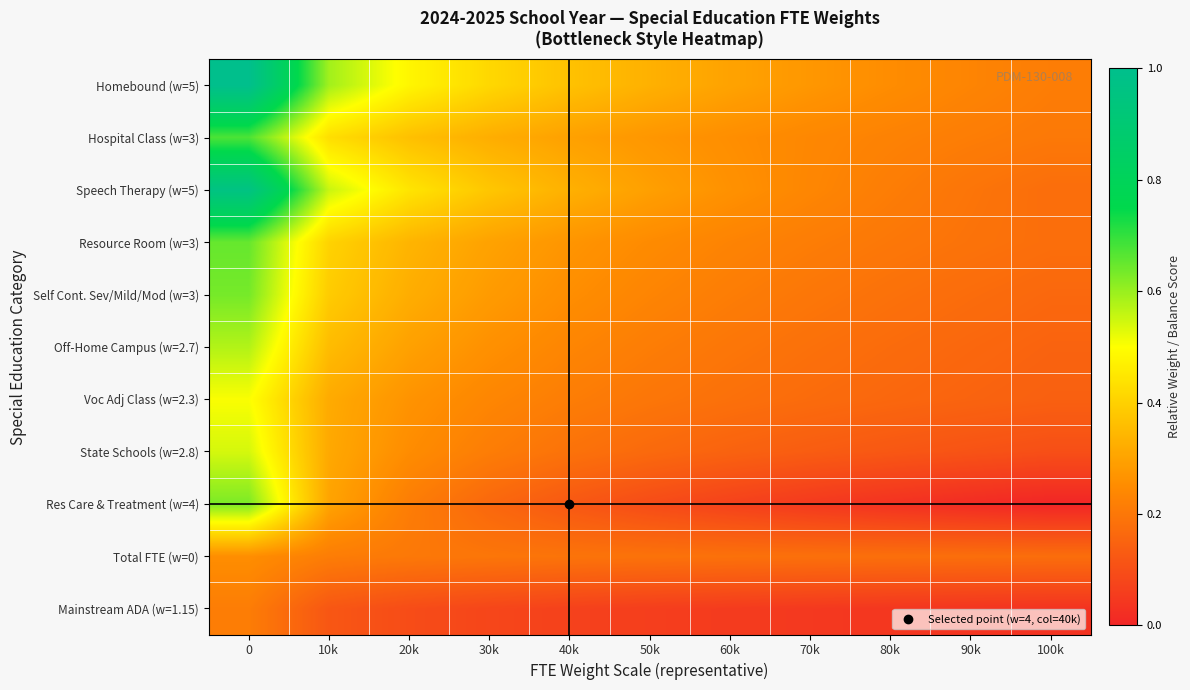

What is the spread (max minus min) of values at 100k?

0.2